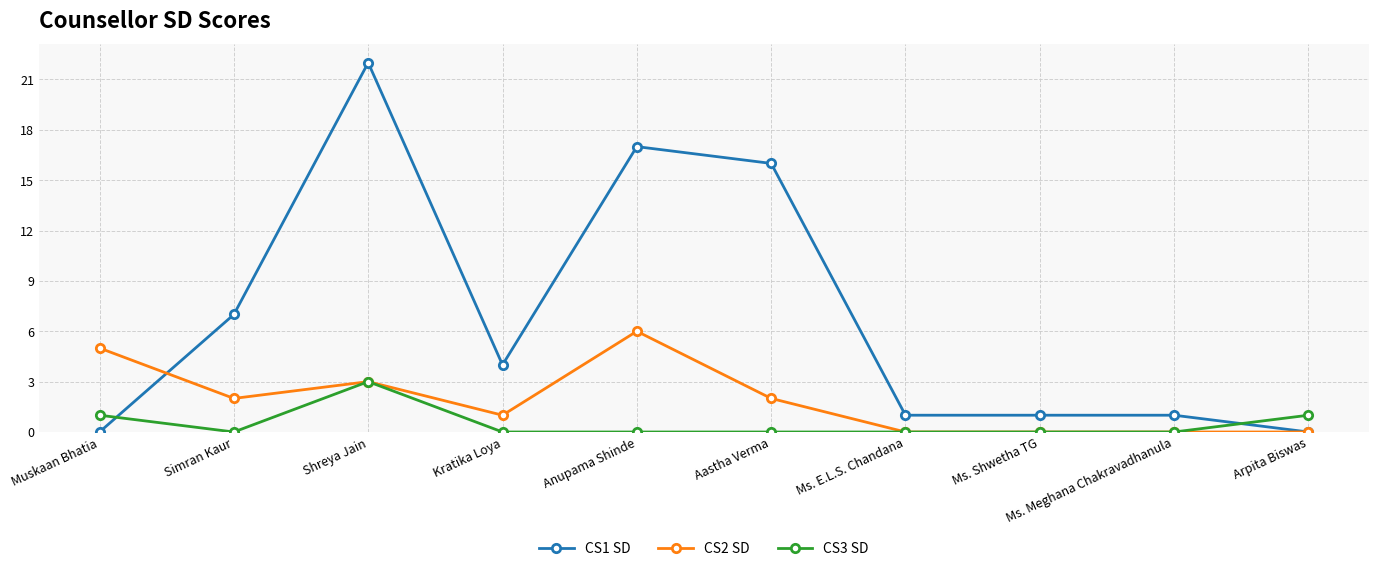

Rank the series by their maximum value, from highest to lowest.

CS1 SD, CS2 SD, CS3 SD